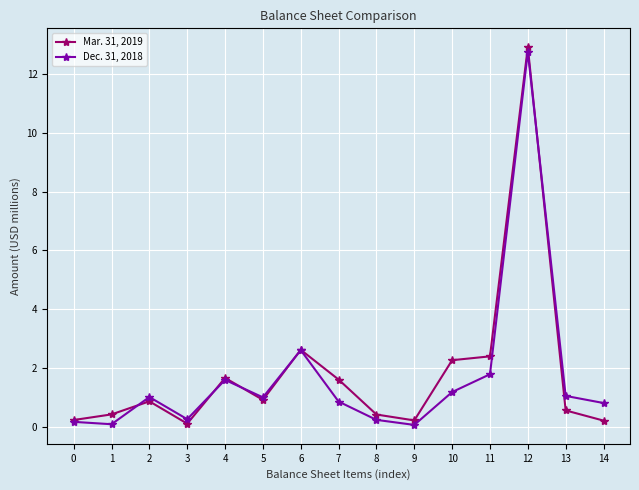

Rank the series by their maximum value, from lowest to highest.

Dec. 31, 2018, Mar. 31, 2019